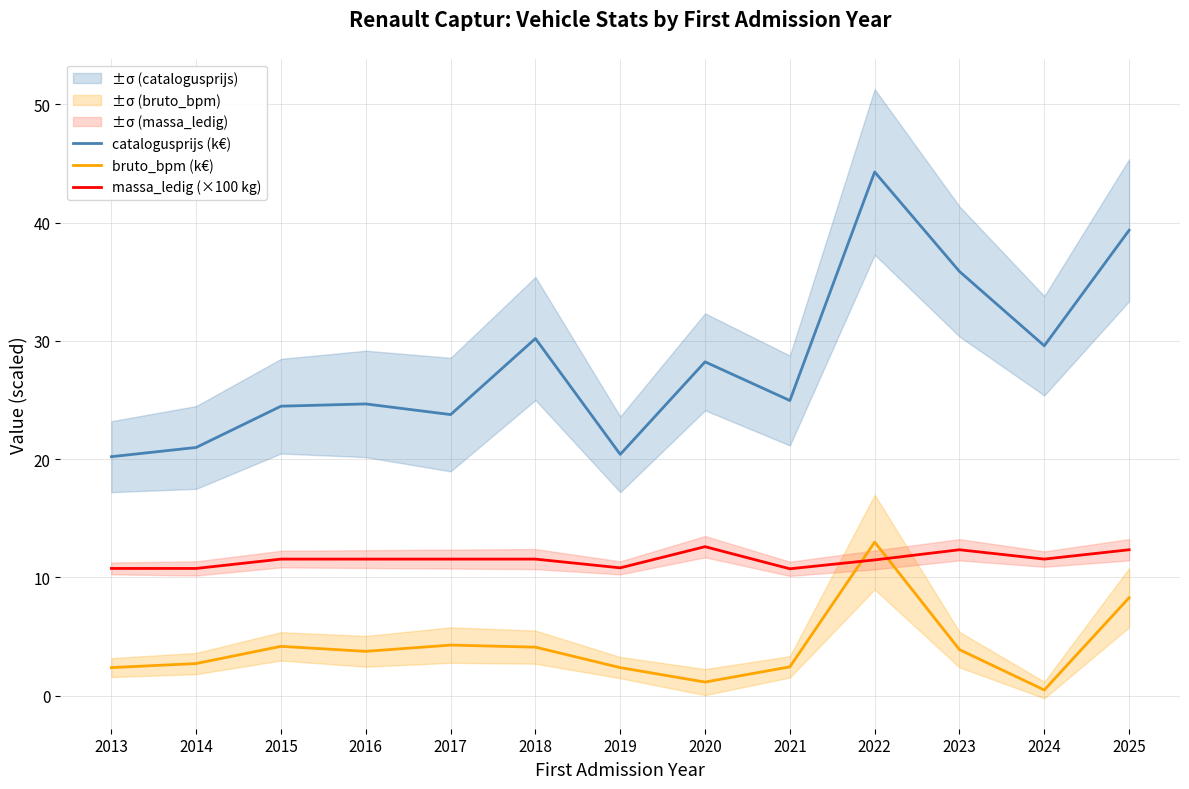

Which category has the highest value across all series?

2022